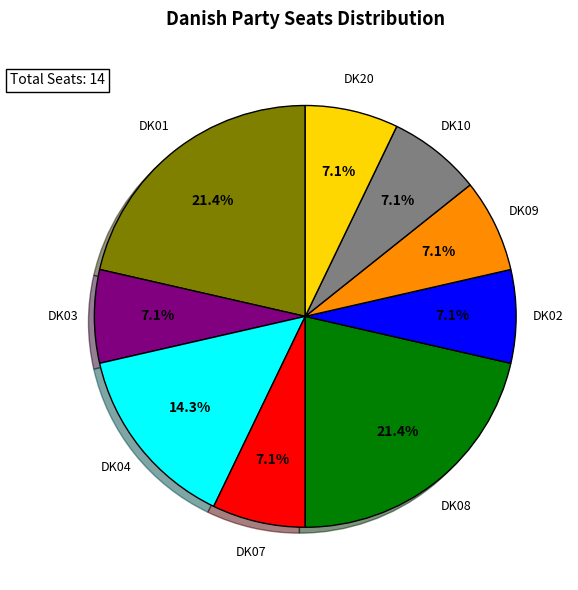

How many segments does this pie chart have?

9